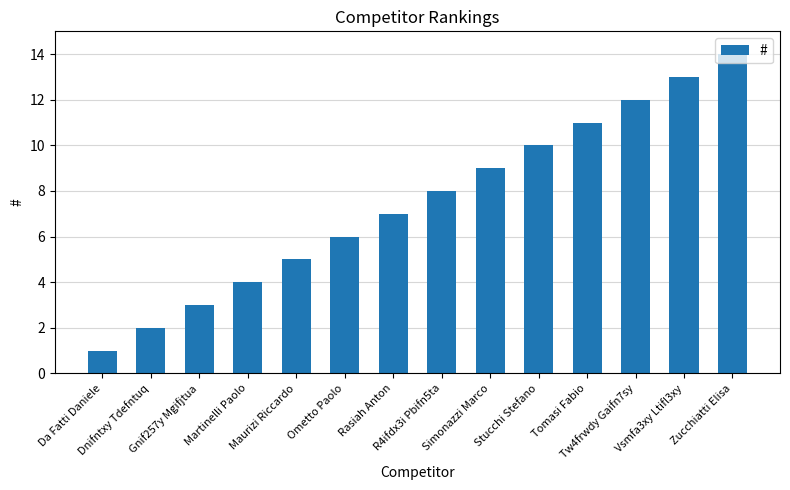

Reading left to right, extract all data points from this chart.

Da Fatti Daniele=1	Dnifntxy Tdefntuq=2	Gnif257y Mgifjtua=3	Martinelli Paolo=4	Maurizi Riccardo=5	Ometto Paolo=6	Rasiah Anton=7	R4ifdx3i Pbifn5ta=8	Simonazzi Marco=9	Stucchi Stefano=10	Tomasi Fabio=11	Tw4frwdy Gaifn7sy=12	Vsmfa3xy Ltifl3xy=13	Zucchiatti Elisa=14